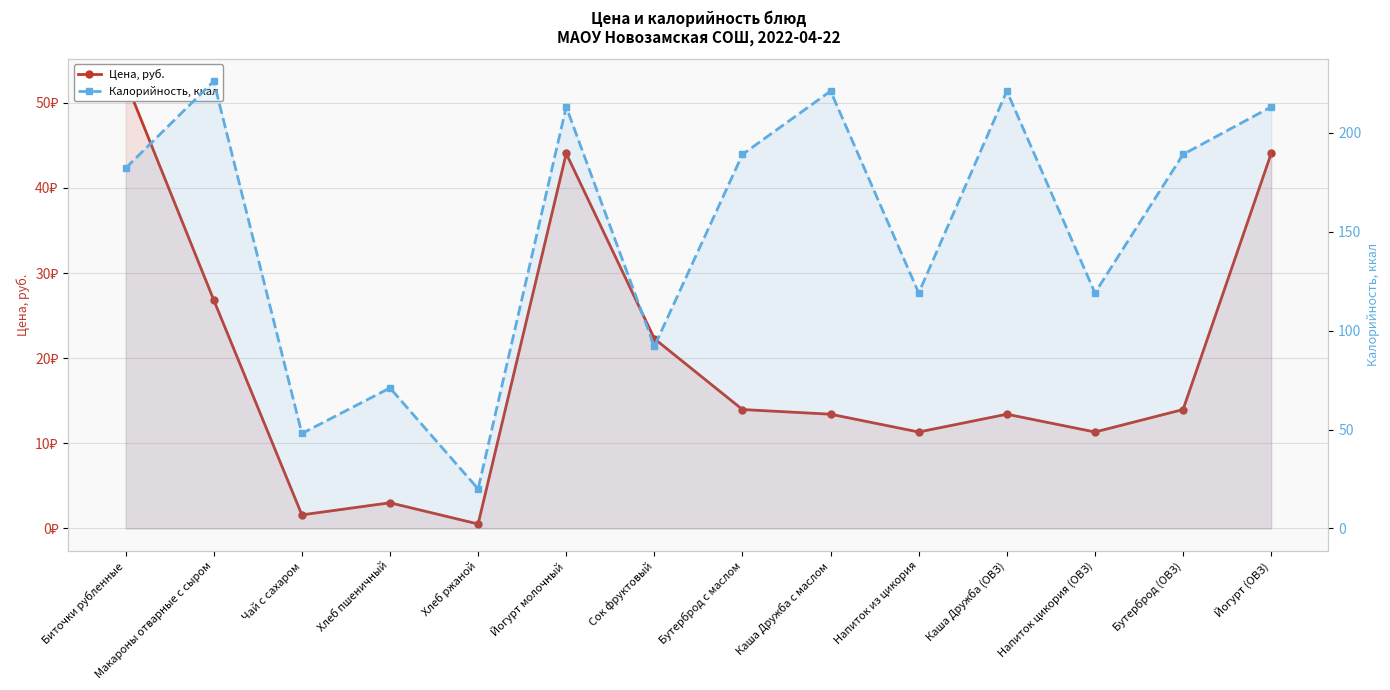

Rank the series by their average value, from lowest to highest.

Цена, руб., Калорийность, ккал